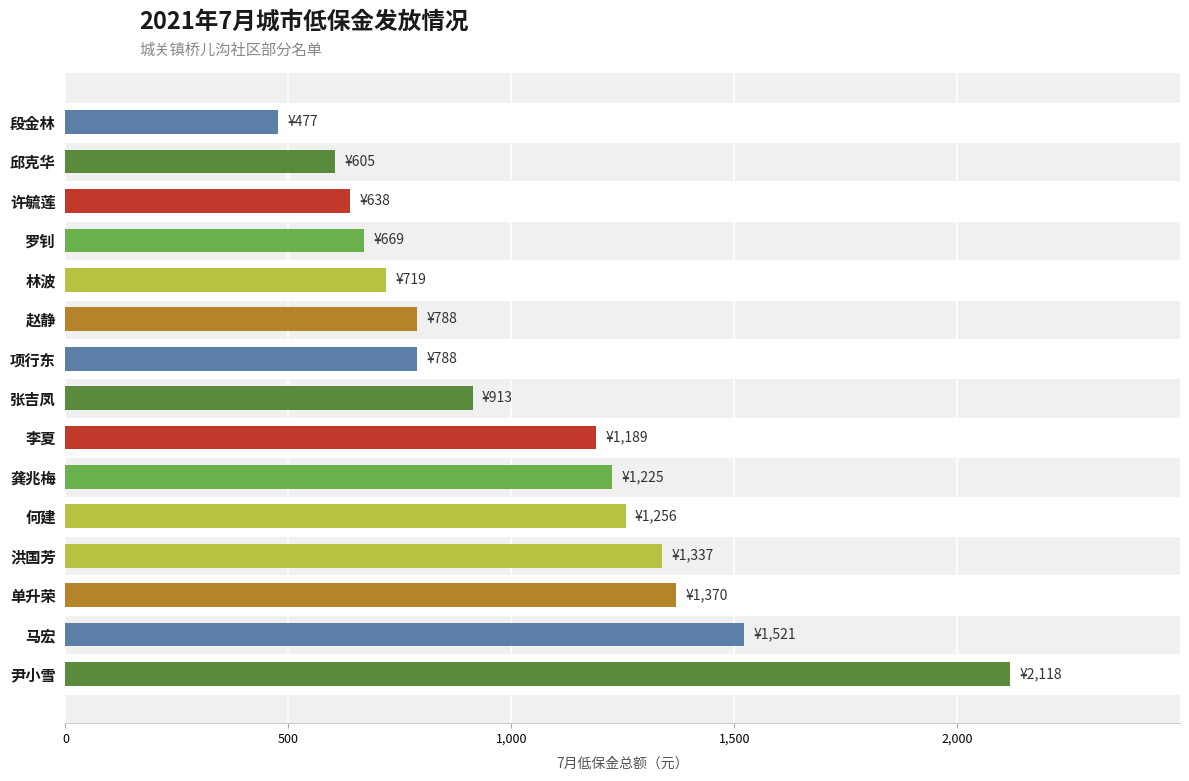

What is the average value?

1041